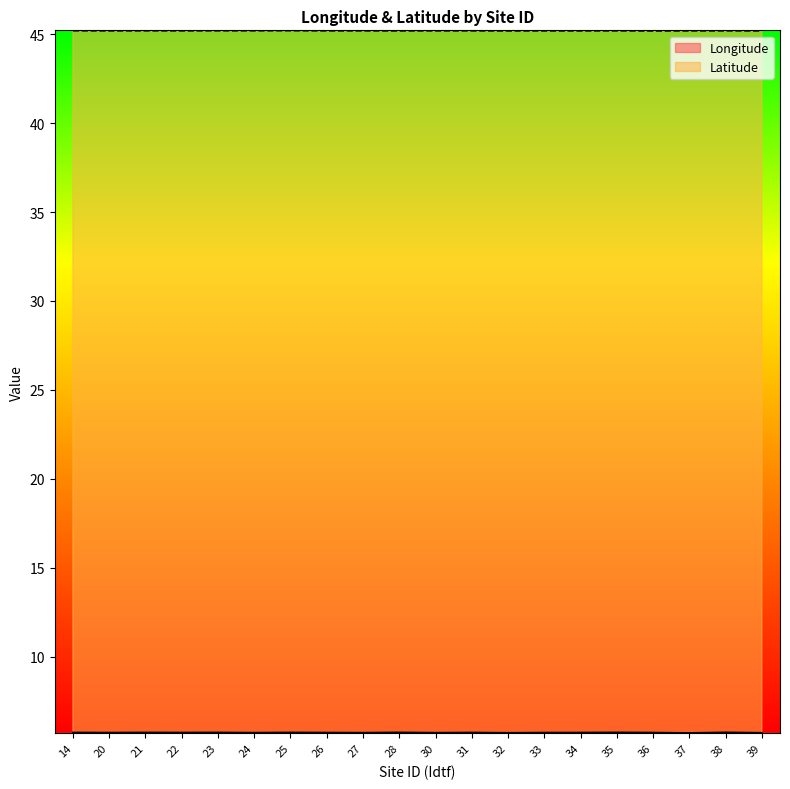

Which series has the largest range (max minus min)?

Longitude